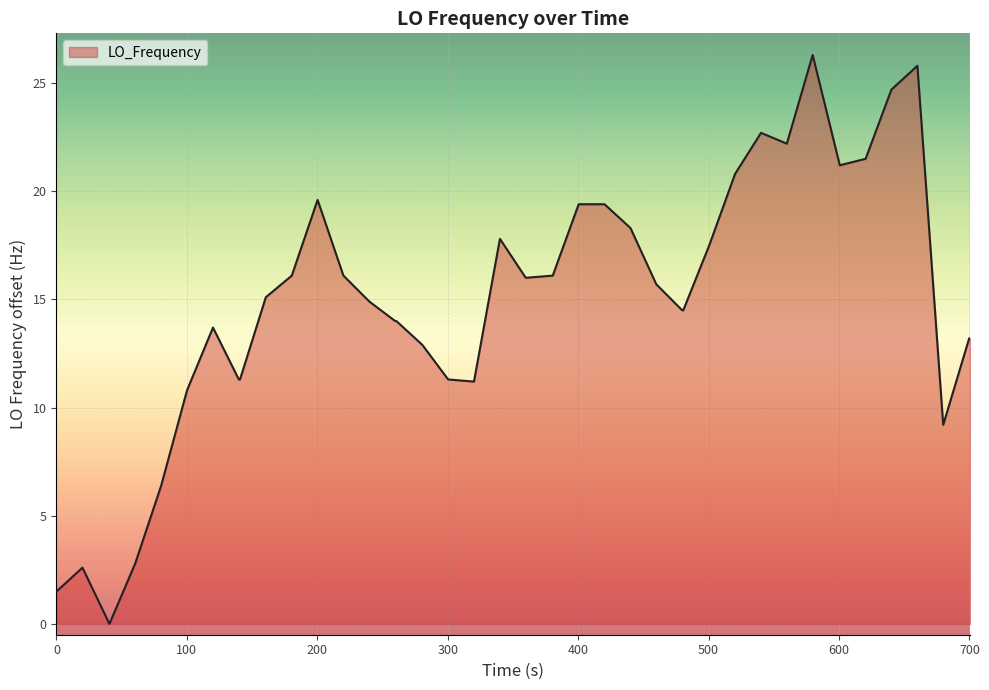

What is the difference between the maximum and minimum values?

26.3